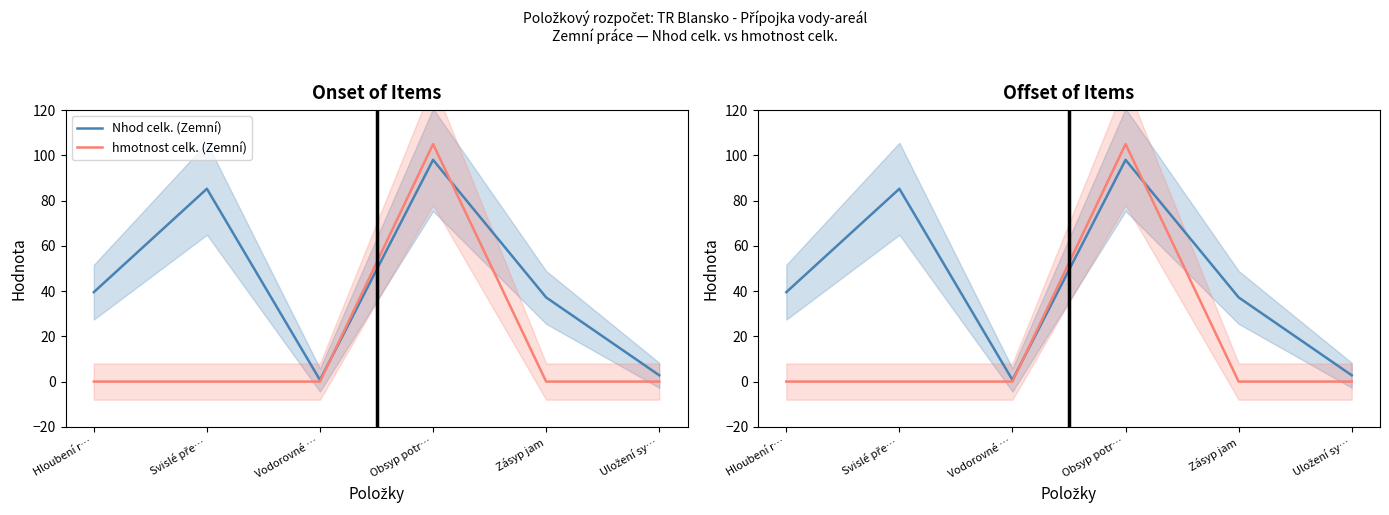

True or false: Nhod celk. (Zemní) has a value of 85.2 at Svislé pře….

True